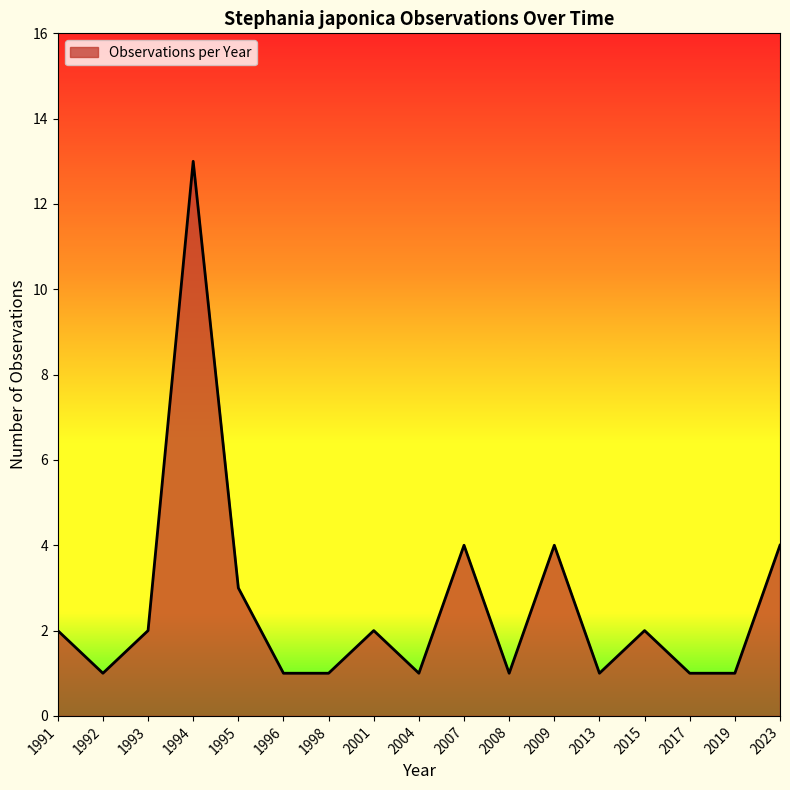

At which category does the data reach its first local peak?

1994